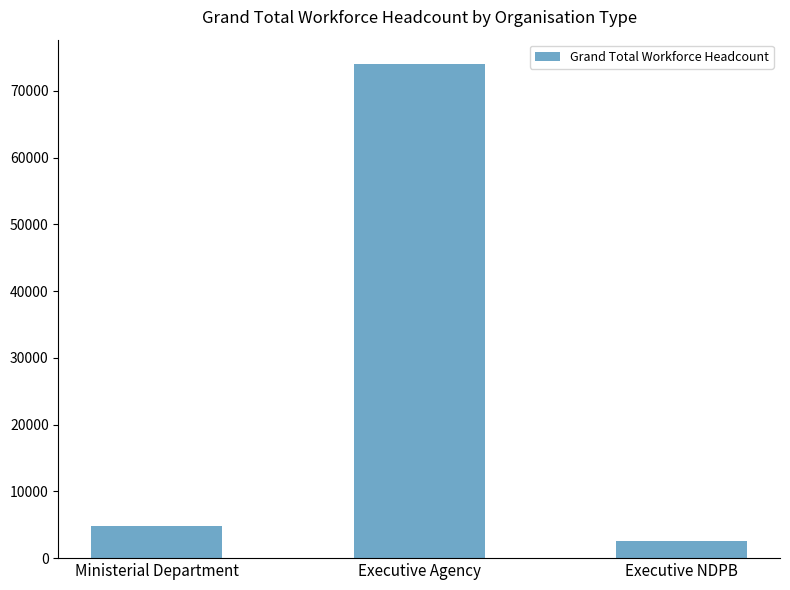

What is the value of the 1st bar from the left?

4825.0